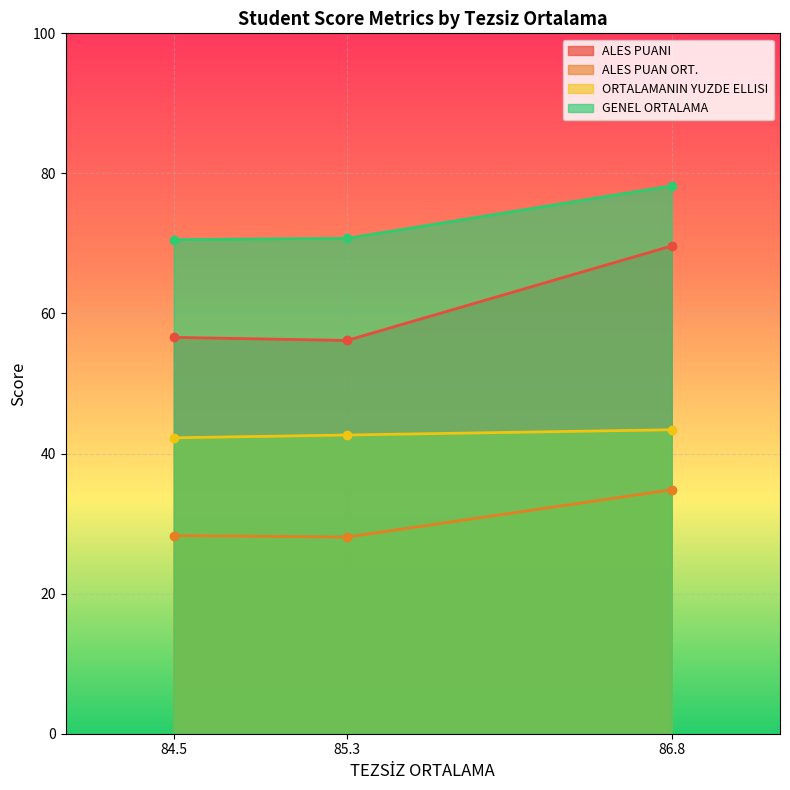

Rank the series by their average value, from highest to lowest.

GENEL ORTALAMA, ALES PUANI, ORTALAMANIN YUZDE ELLISI, ALES PUAN ORT.